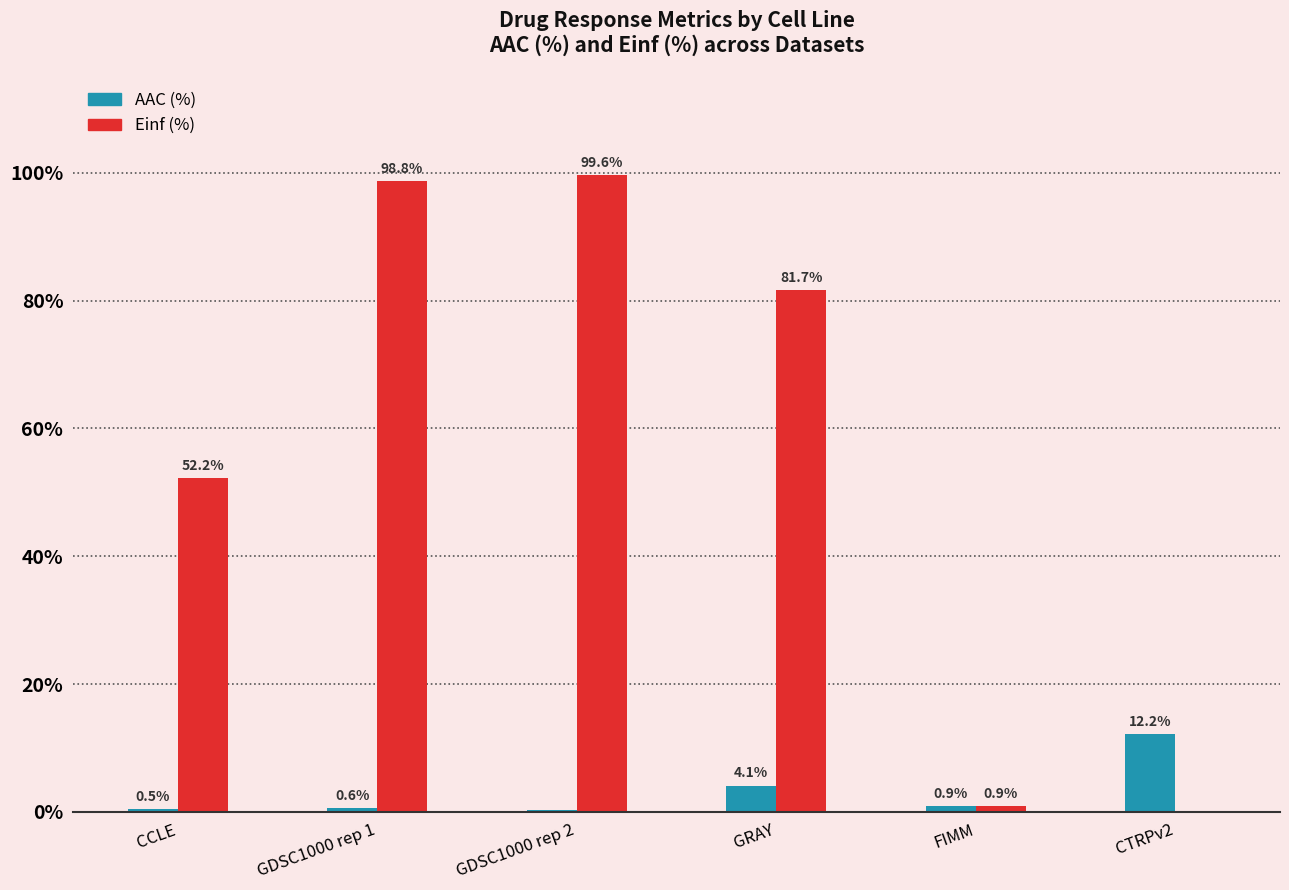

What is the approximate value of AAC (%) at GRAY?

4.1